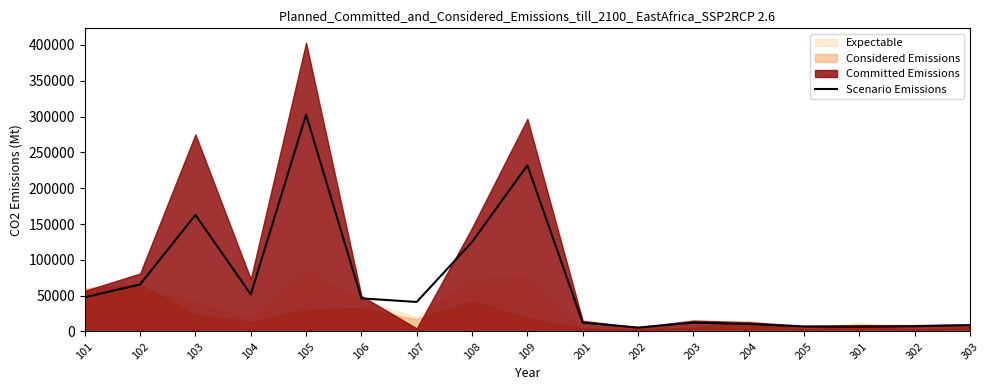

What is the change in value from 205 to 303?

+1789.5